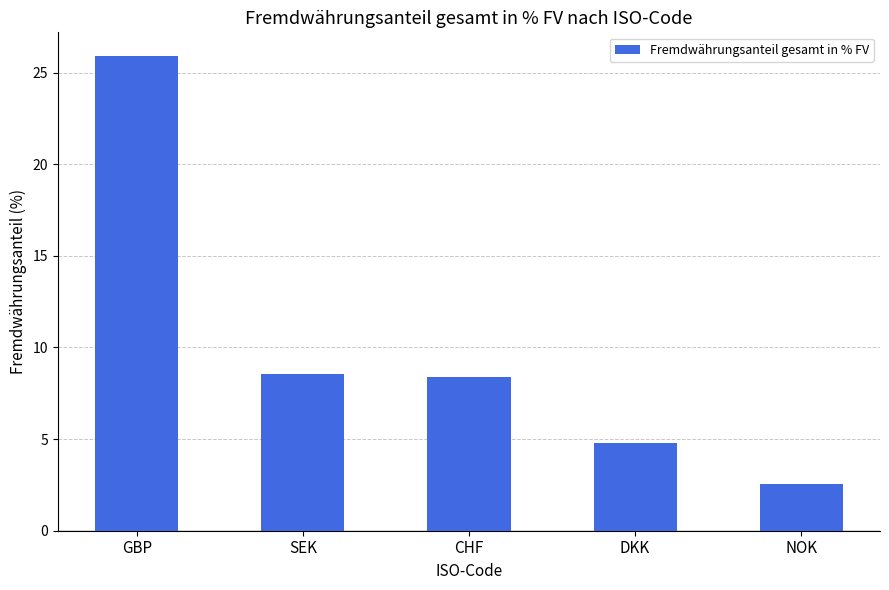

How many bars are there in total?

5